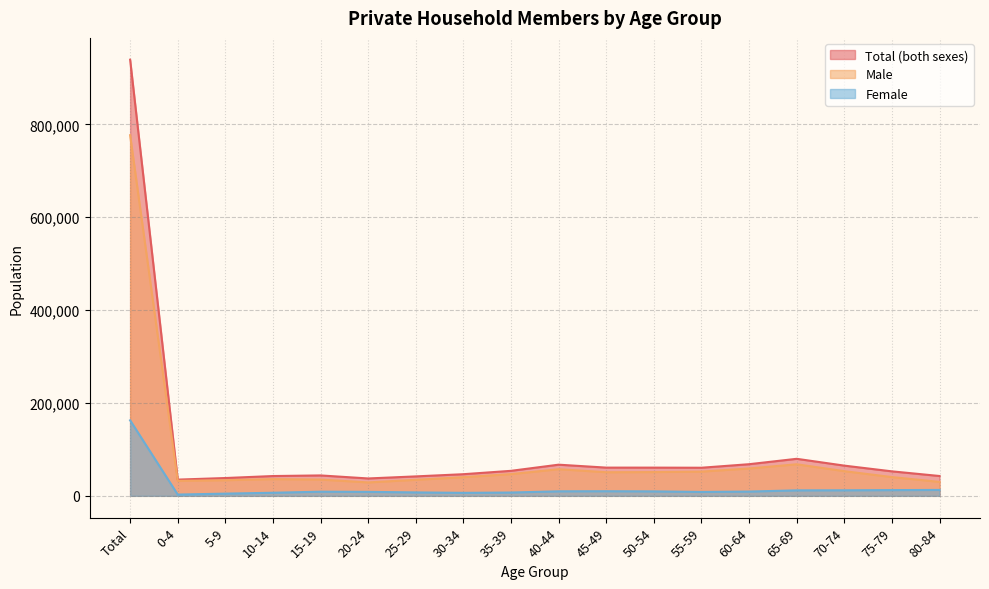

True or false: Total (both sexes) and Female cross at least once.

False